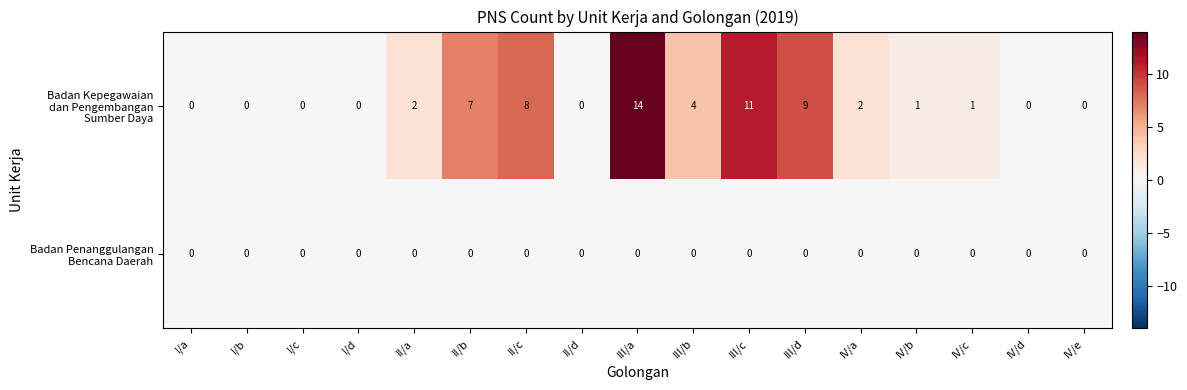

Which category has the highest value across all series?

III/a